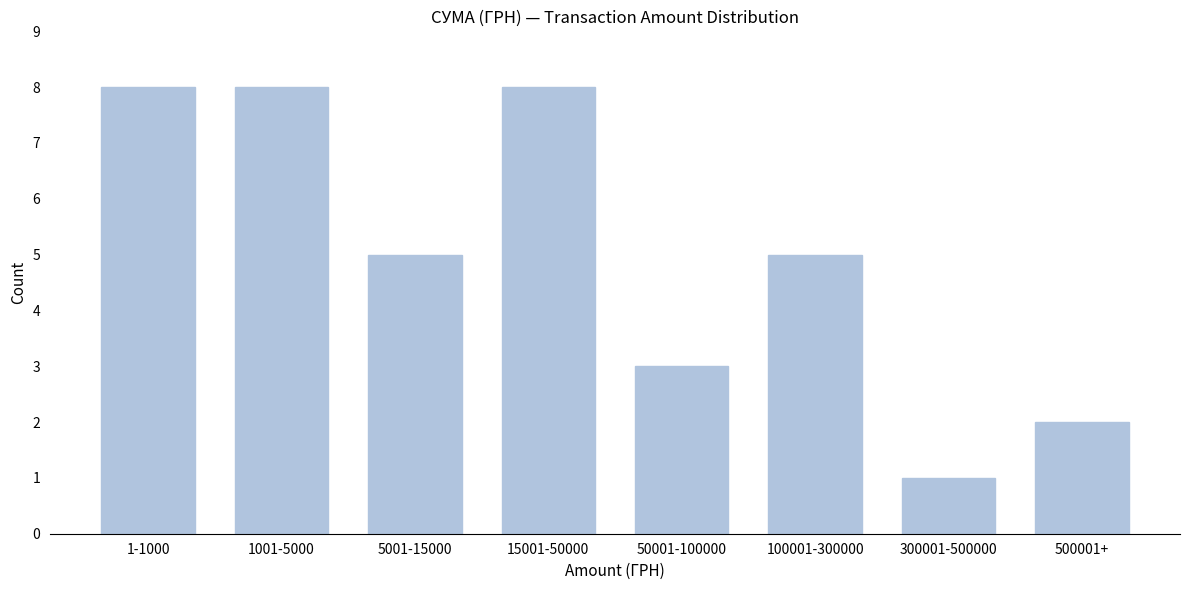

Reading right to left, what are all the values shown in this chart?

500001+=2	300001-500000=1	100001-300000=5	50001-100000=3	15001-50000=8	5001-15000=5	1001-5000=8	1-1000=8